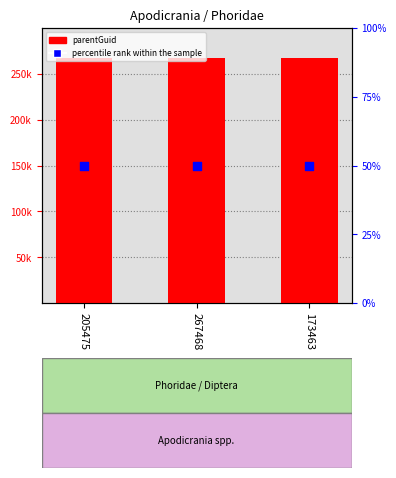

Is the value of parentGuid at 173463 greater than the value of percentile rank within the sample at 173463?

Yes